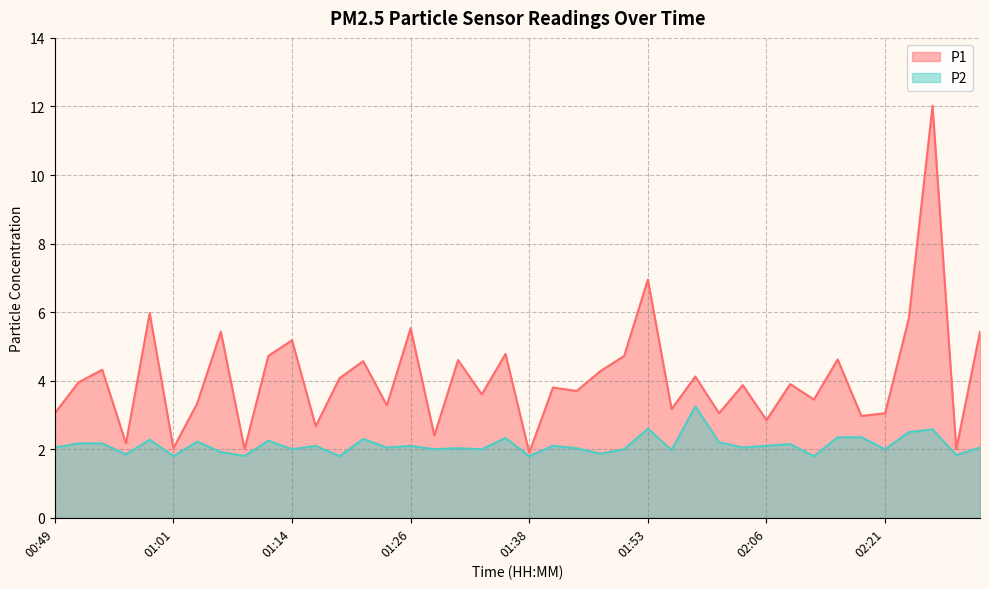

Reading left to right, extract all data points from this chart.

P1: 3.0	4.0	4.3	2.2	6.0	2.0	3.3	5.4	2.0	4.7	5.2	2.7	4.1	4.6	3.3	5.5	2.4	4.6	3.6	4.8	1.9	3.8	3.7	4.3	4.7	7.0	3.2	4.1	3.0	3.9	2.9	3.9	3.5	4.6	3.0	3.0	5.8	12.0	2.0	5.4
P2: 2.0	2.2	2.2	1.9	2.3	1.8	2.2	1.9	1.8	2.2	2.0	2.1	1.8	2.3	2.0	2.1	2.0	2.0	2.0	2.3	1.8	2.1	2.0	1.9	2.0	2.6	2.0	3.2	2.2	2.0	2.1	2.1	1.8	2.4	2.4	2.0	2.5	2.6	1.8	2.0